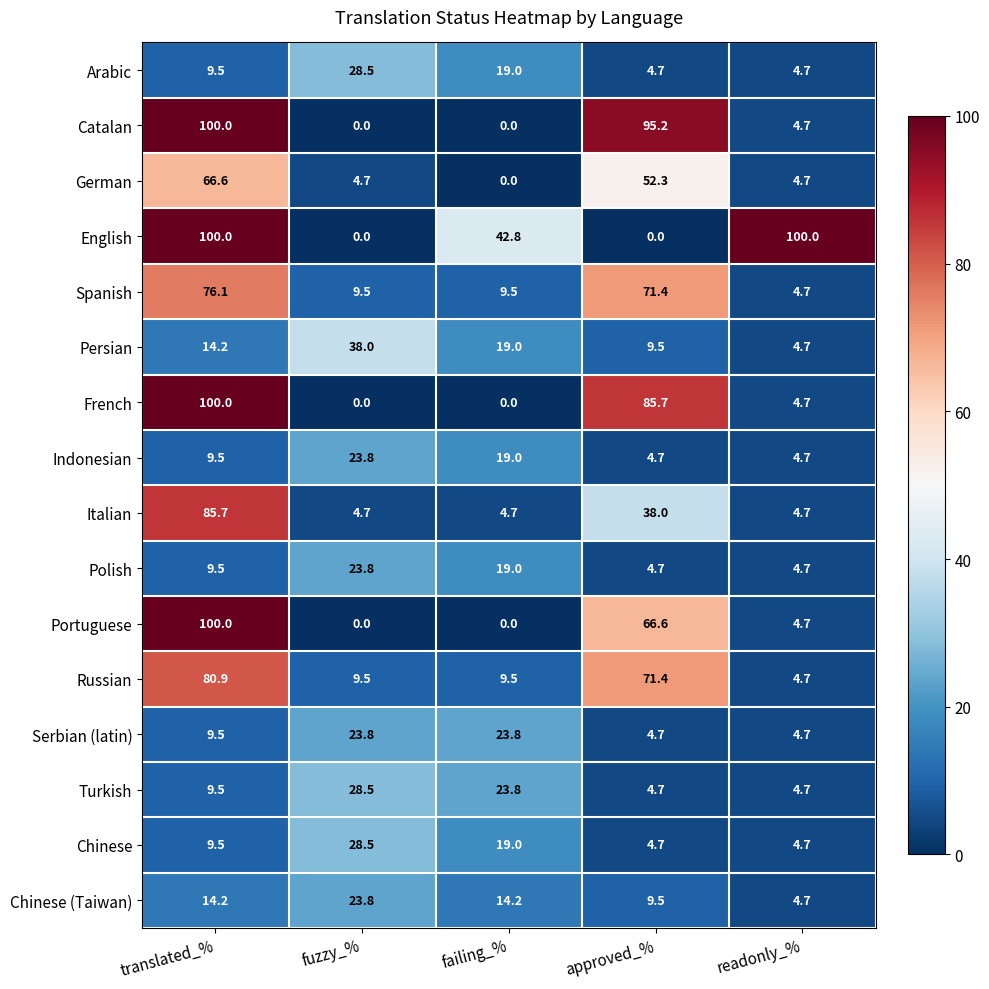

At which label does Serbian (latin) first exceed 9?

translated_%